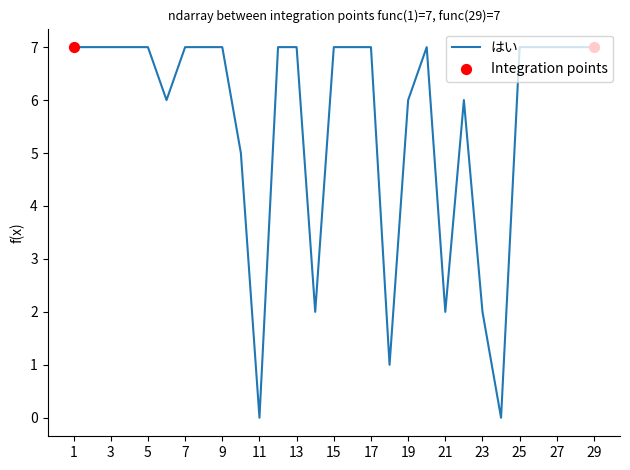

What is the greatest value displayed?

7